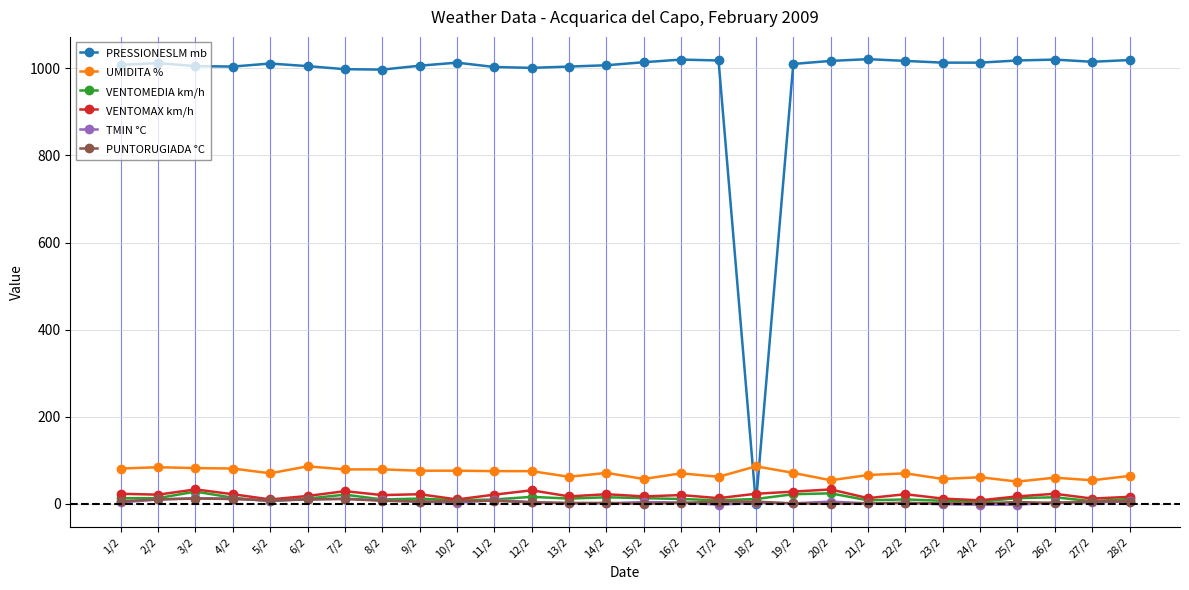

True or false: UMIDITA % has a value of 71 at 14/2.

True